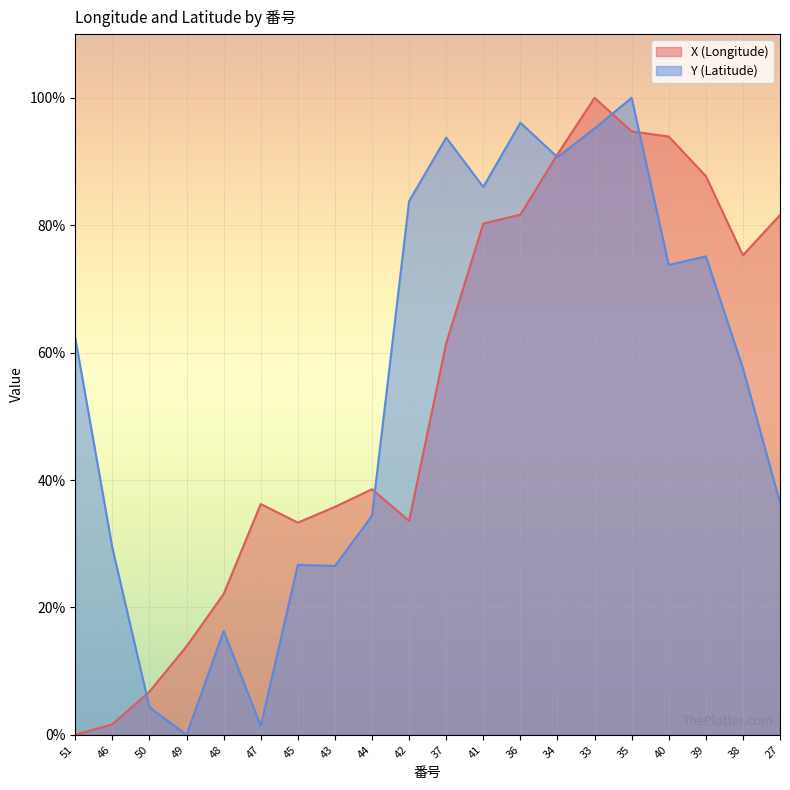

What are all the series names shown in the legend?

X (Longitude), Y (Latitude)